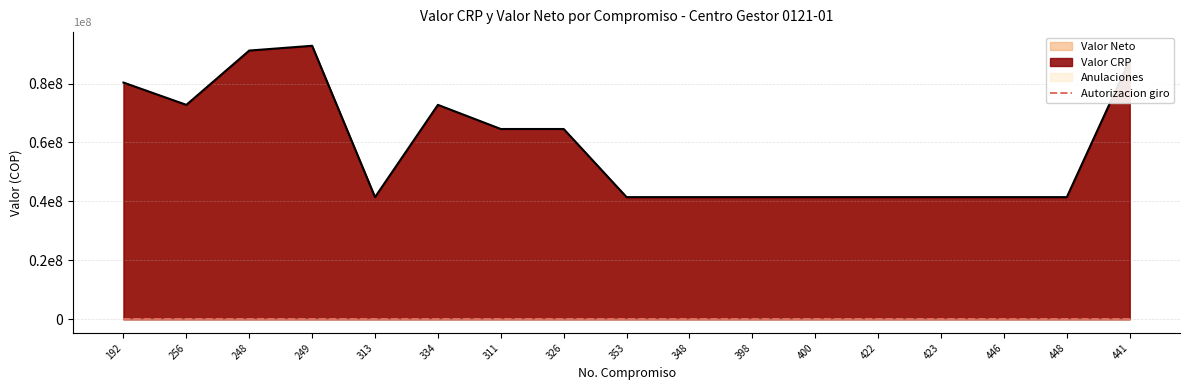

Rank the categories by Anulaciones value from lowest to highest.

192, 256, 248, 249, 313, 334, 311, 326, 353, 348, 398, 400, 422, 423, 446, 448, 441